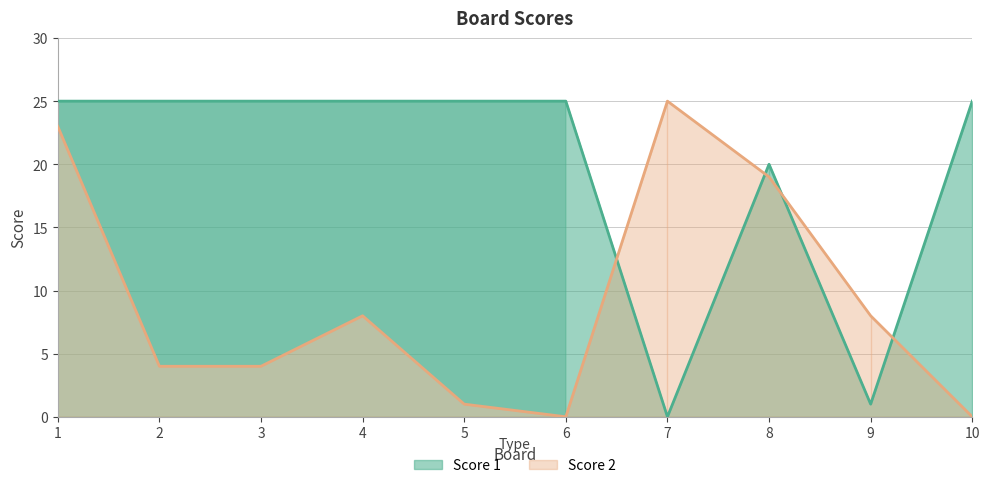

What is the difference between the highest and lowest values at 10?

25